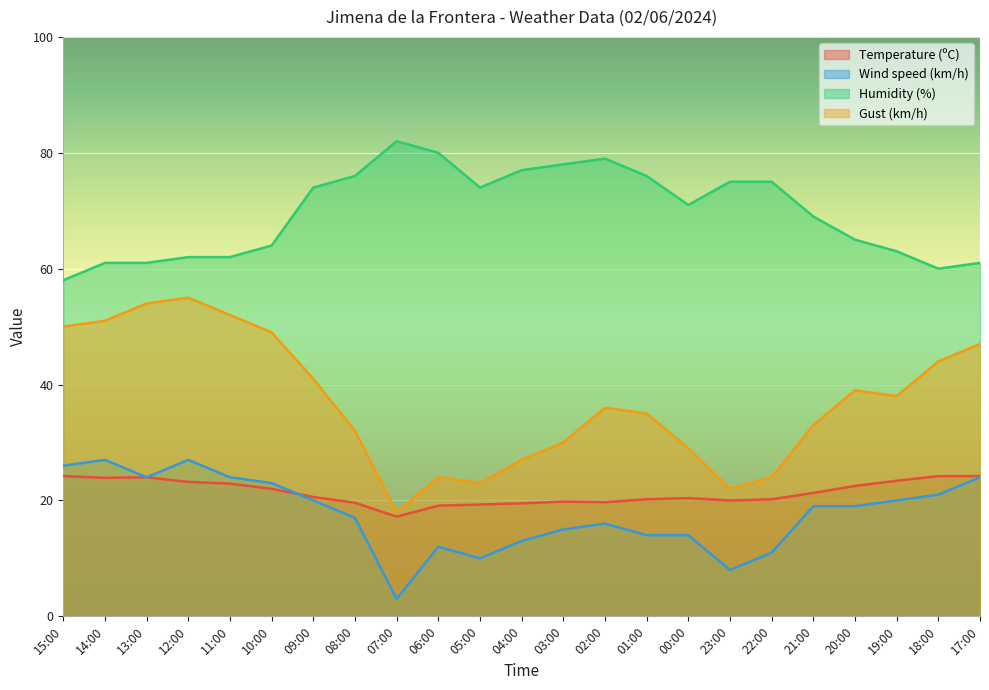

Does the chart display data point markers on the line(s)?

No